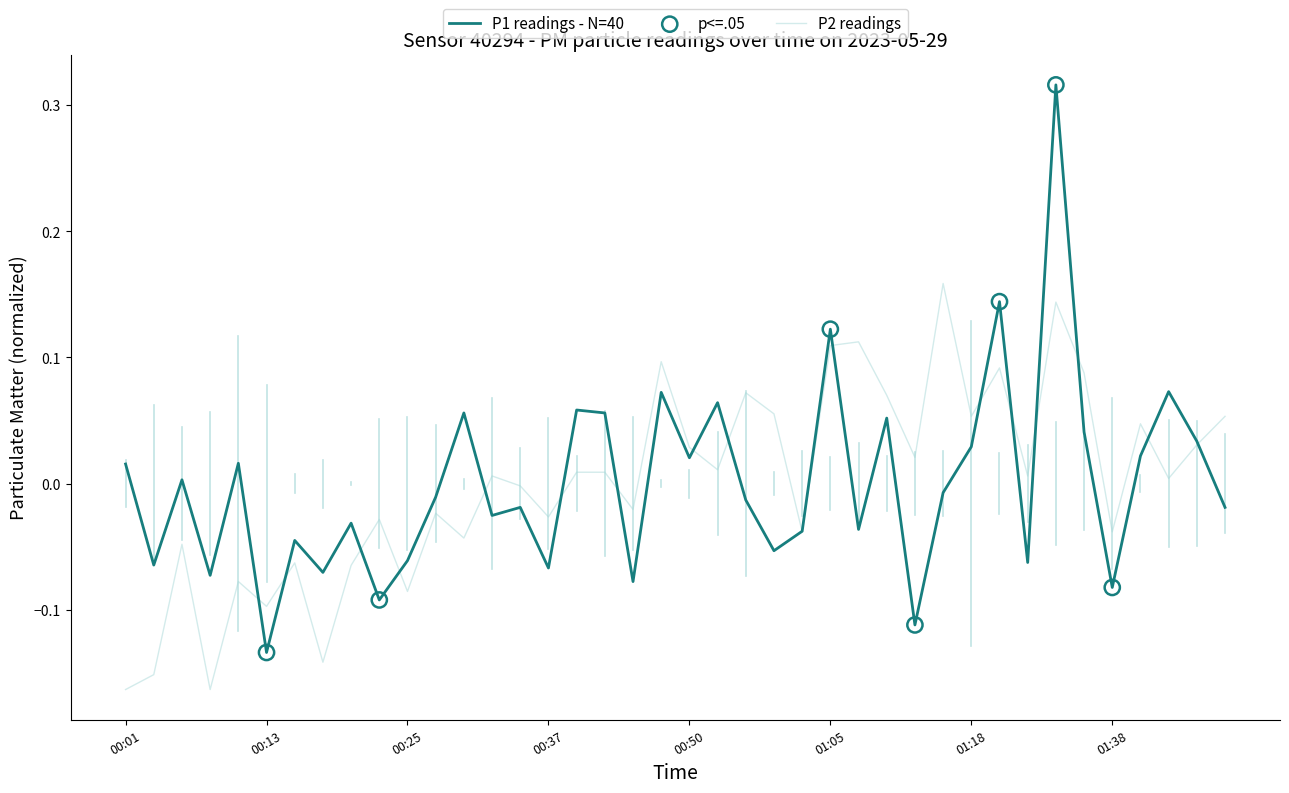

List the series in order of their peak value, lowest first.

P2 readings, P1 readings - N=40